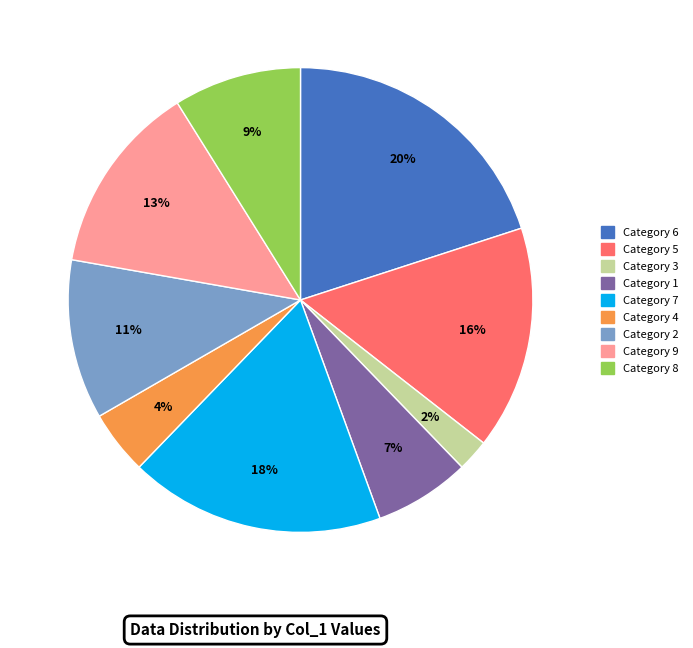

How many slices are in this pie chart?

9